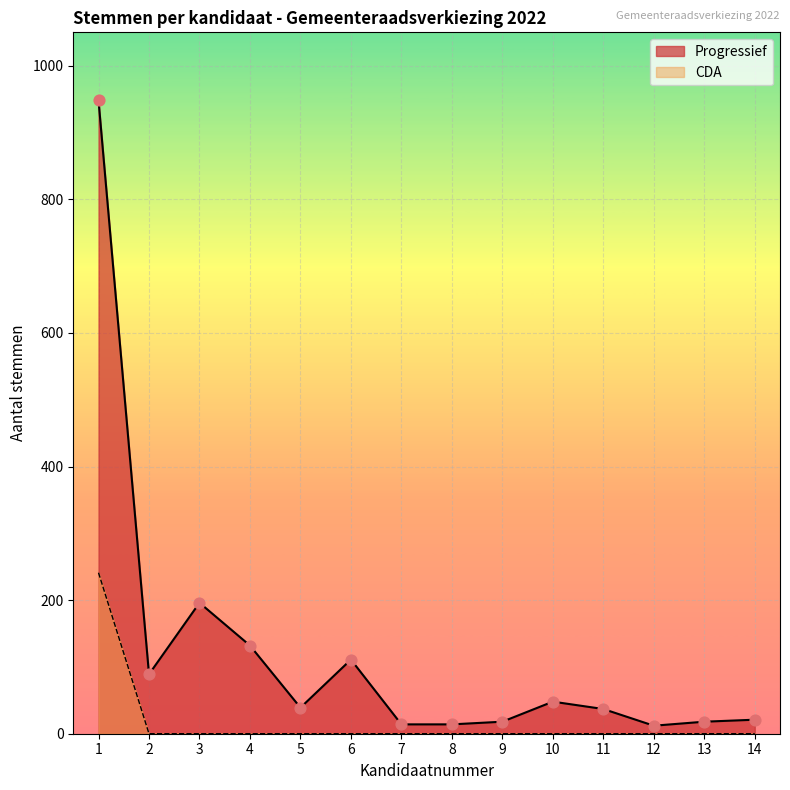

What is the total value across all series at 8?

14